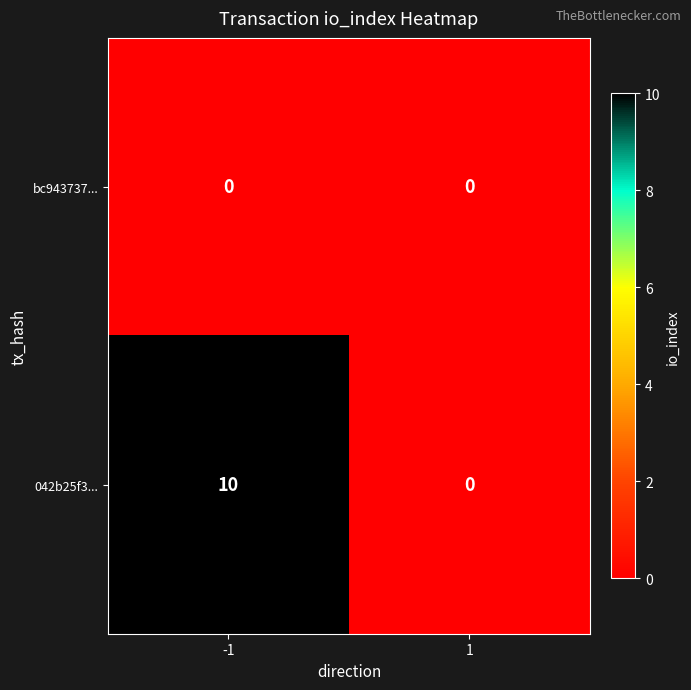

Rank the series by their average value, from highest to lowest.

042b25f3..., bc943737...